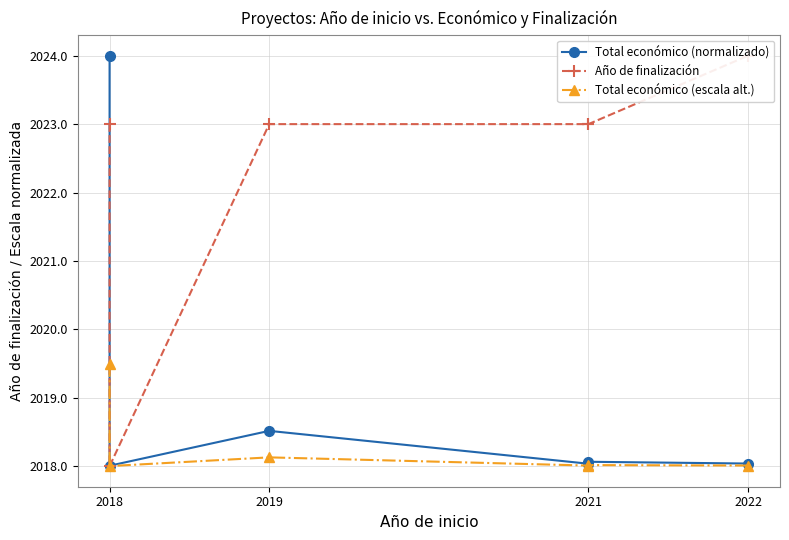

How many categories are shown in the chart?

6